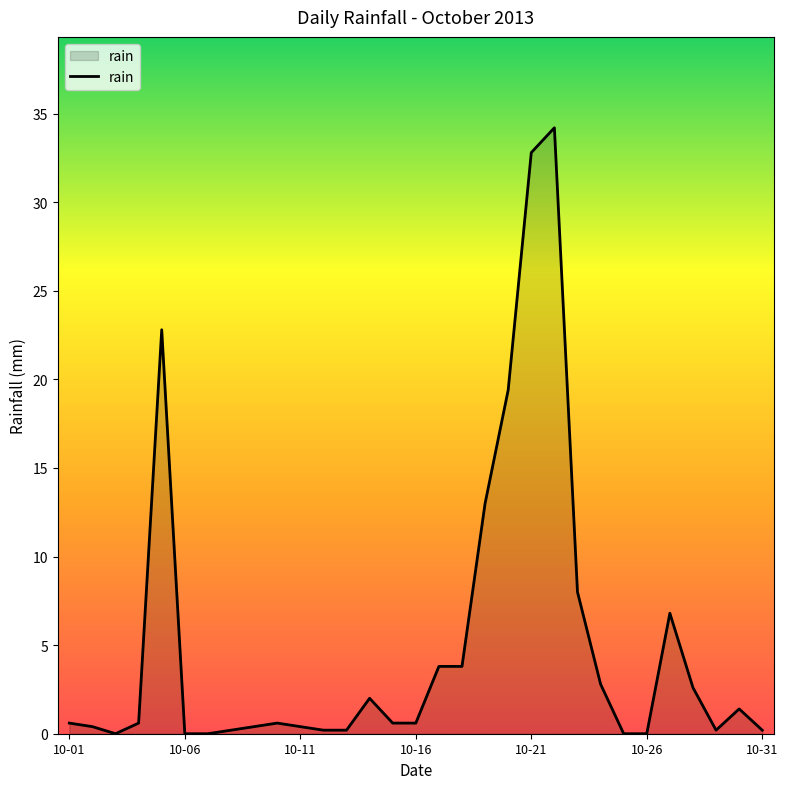

Does the chart have visible grid lines?

No